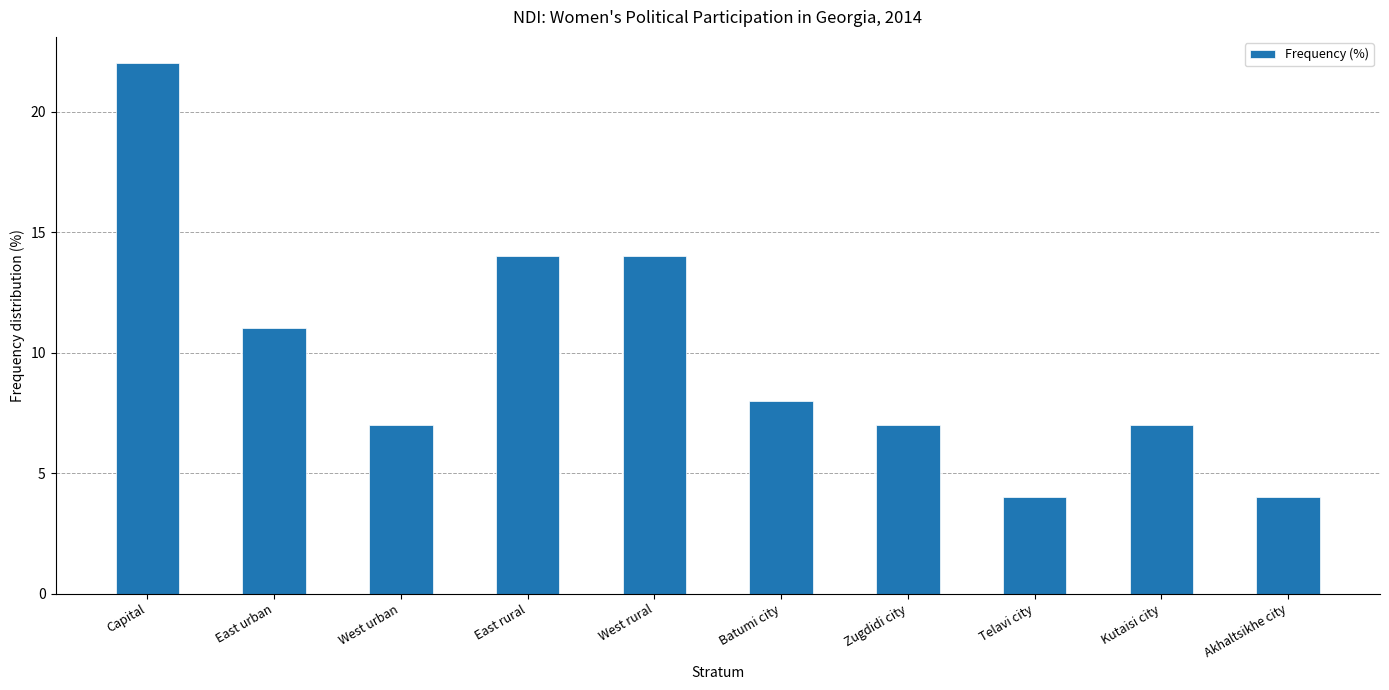

How many distinct data groups are displayed?

1